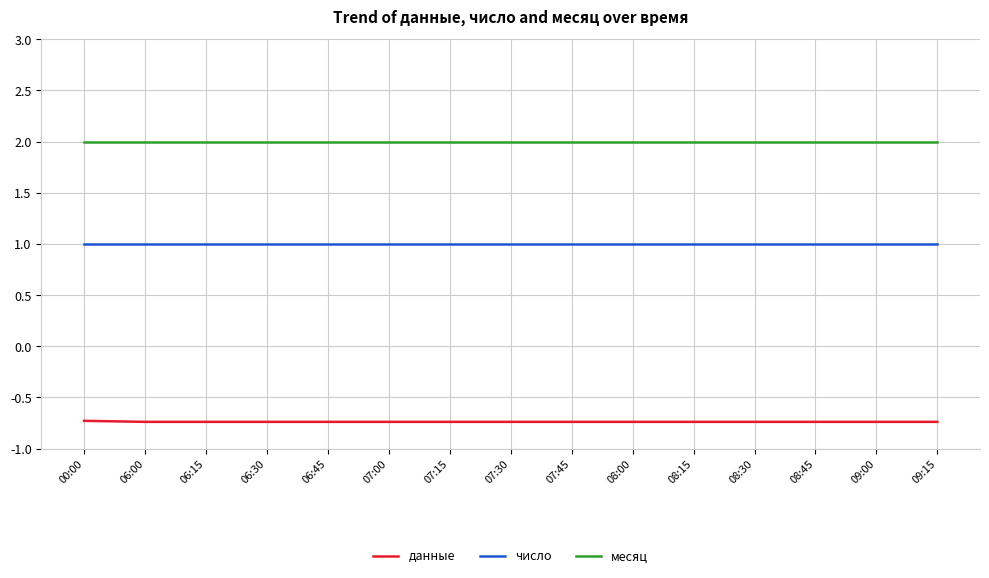

True or false: месяц and число intersect in this chart.

False